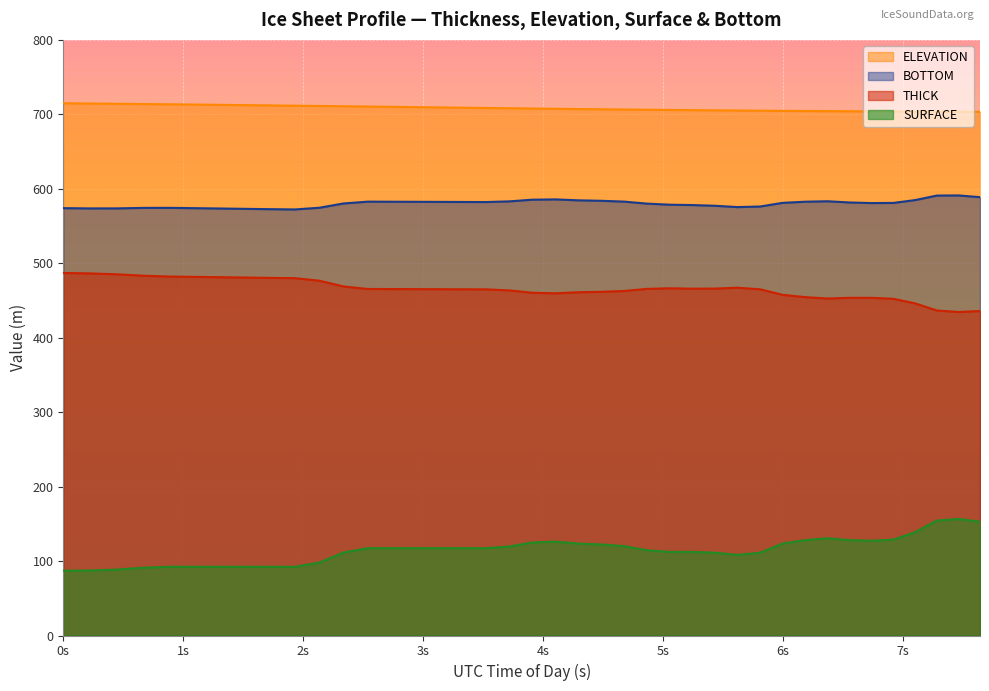

Which series has the largest total across all categories?

ELEVATION